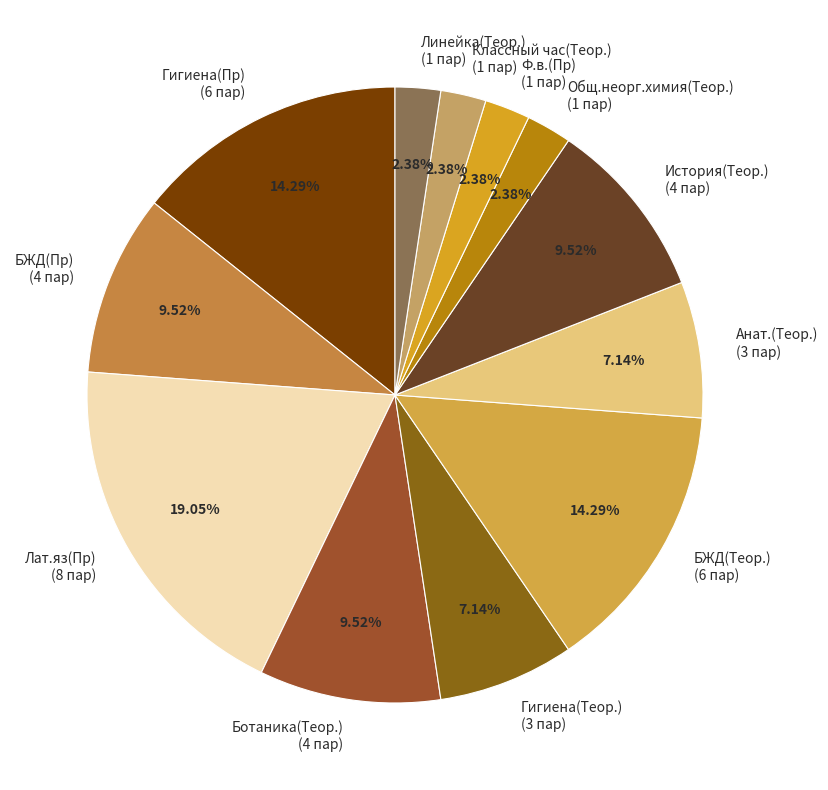

The Ботаника(Теор.) slice represents 1% of the pie. True or false?

False